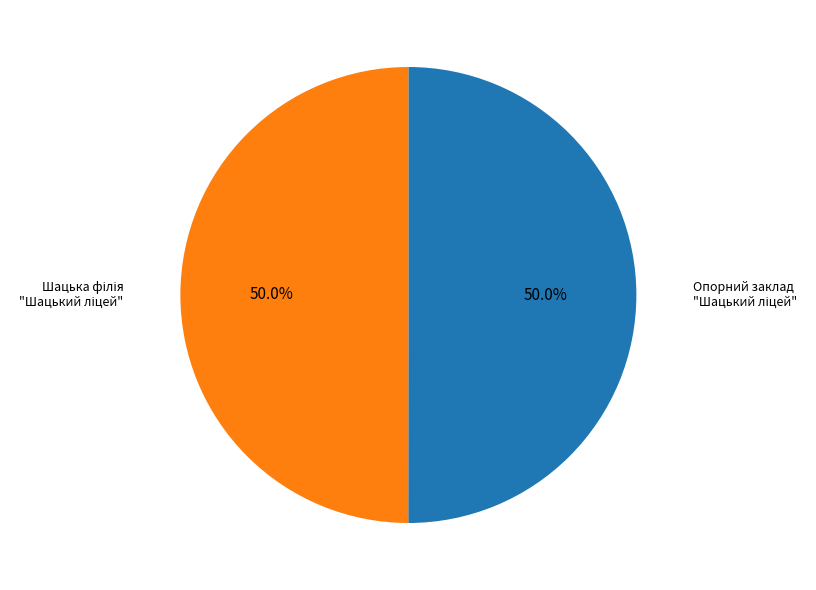

How many slices are in this pie chart?

2